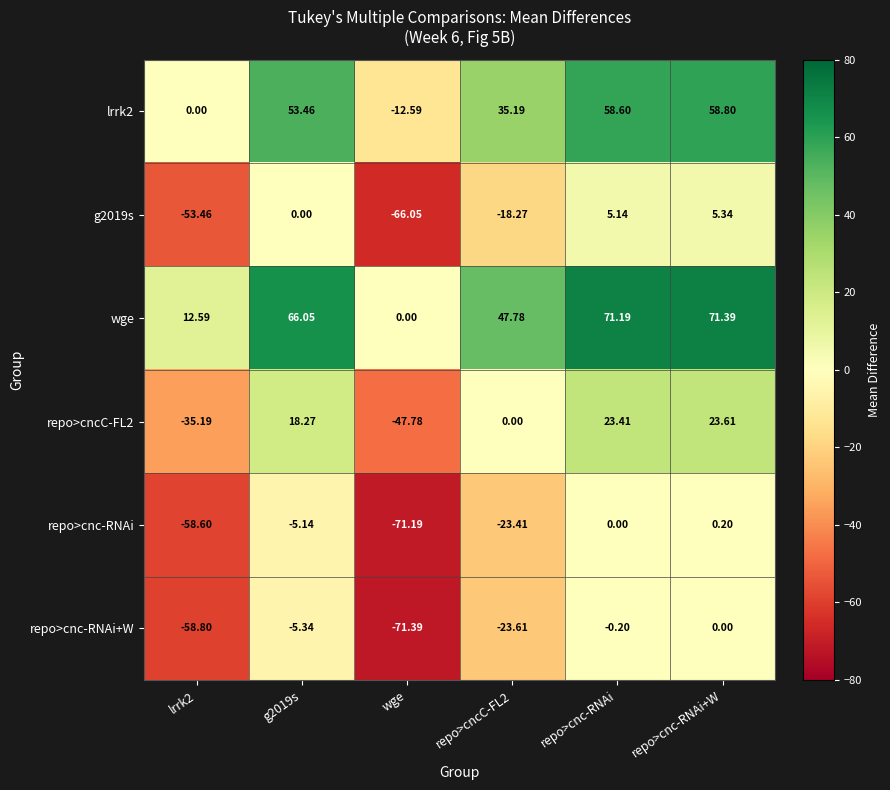

Where does the repo>cnc-RNAi+W series first go above -5?

repo>cnc-RNAi